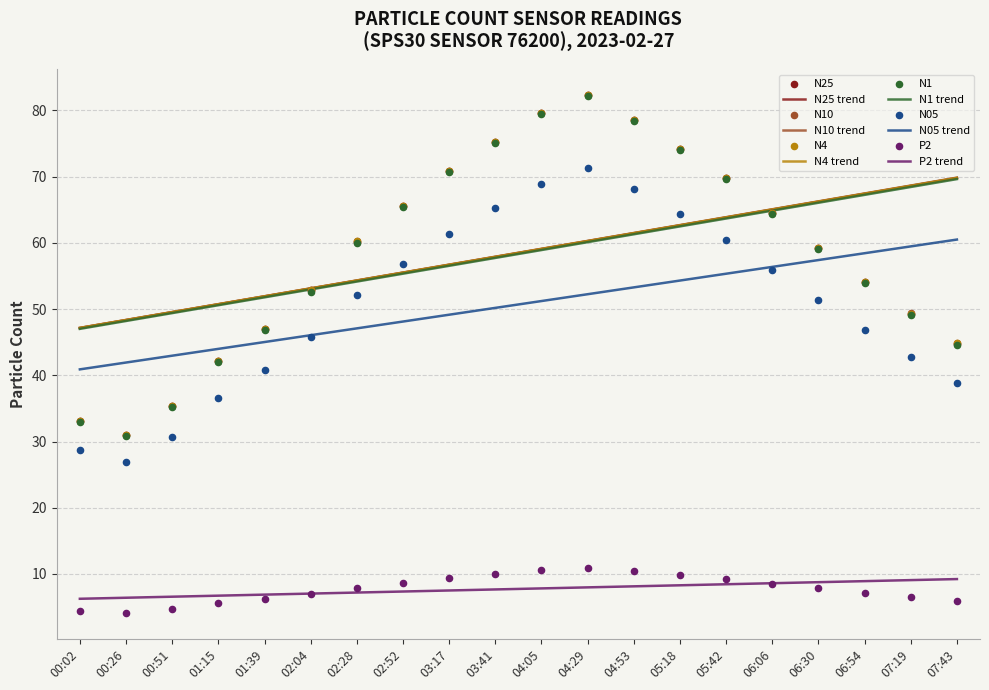

Which series contains the highest Y value?

N10